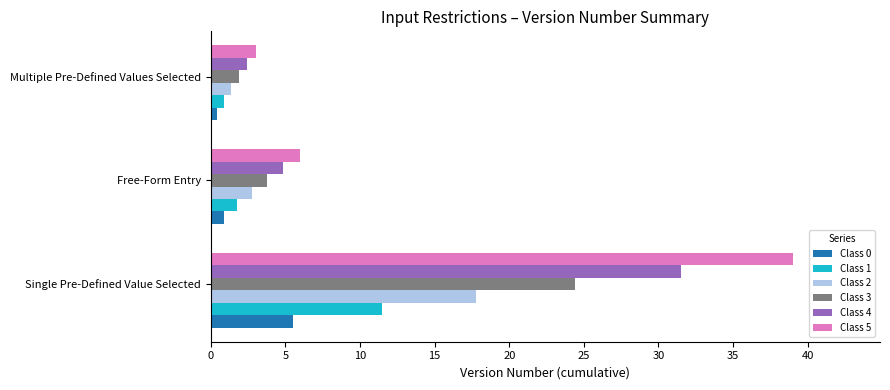

What is the greatest value displayed?

39.0